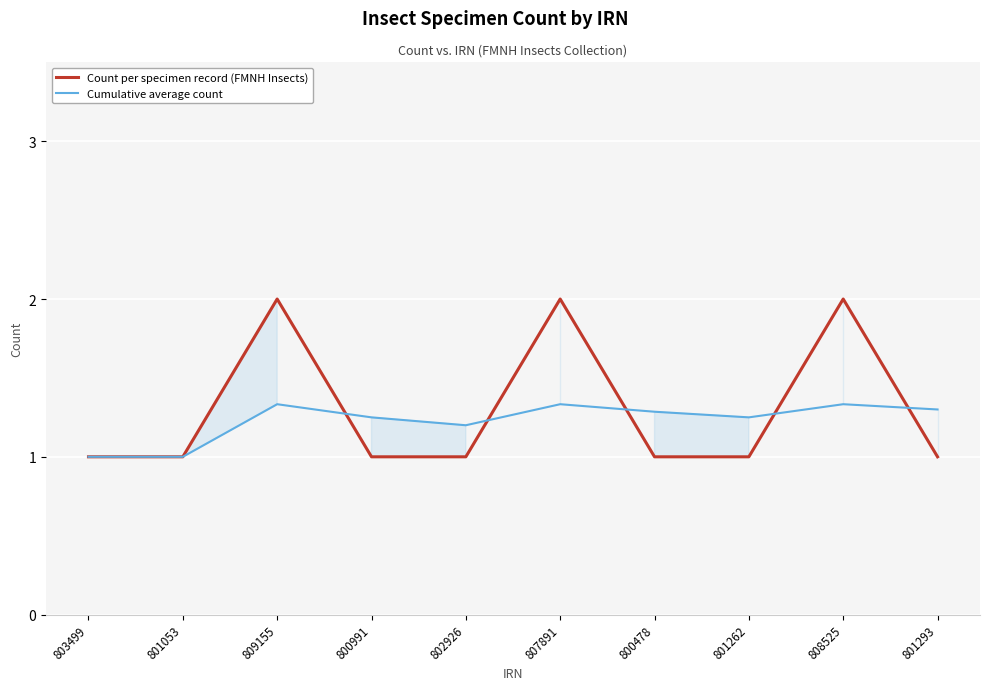

Is the value of Cumulative average count at 803499 greater than the value of Count per specimen record (FMNH Insects) at 803499?

No